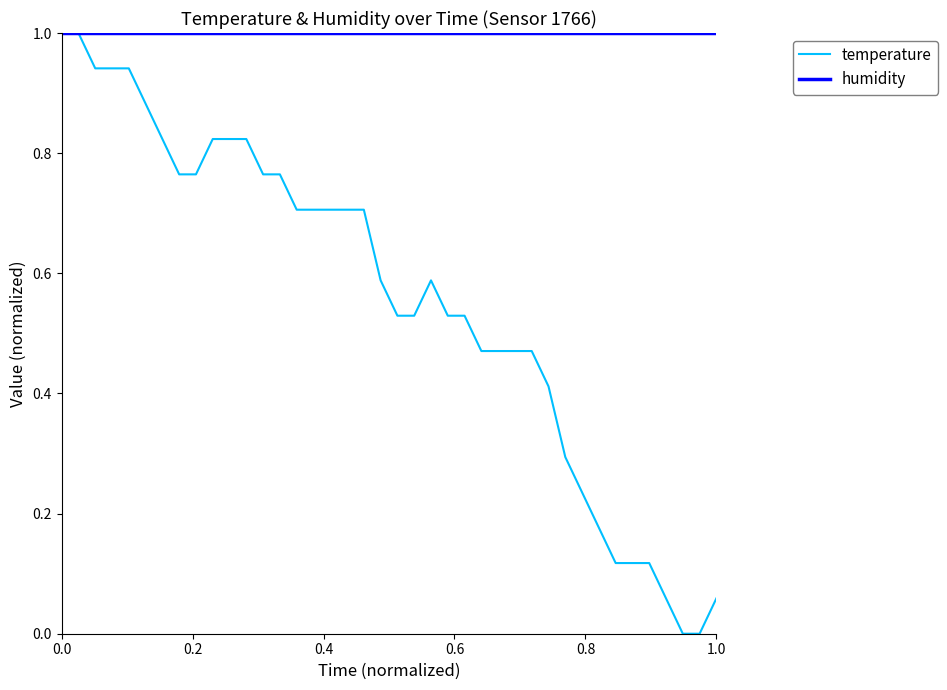

Which series has the largest total across all categories?

humidity